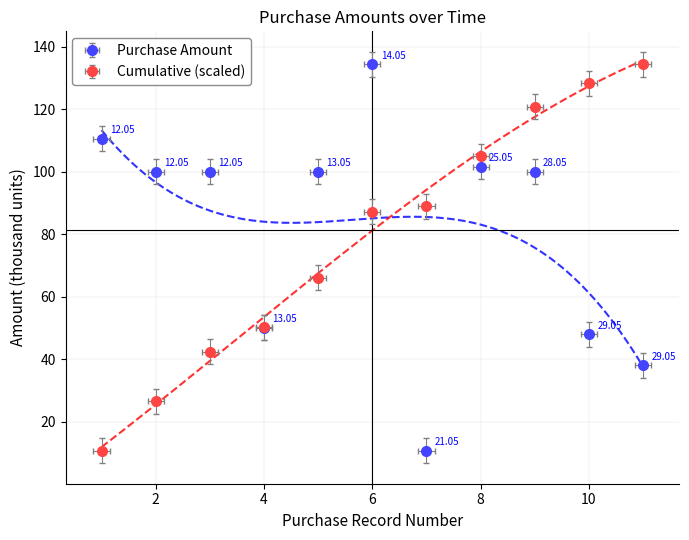

True or false: Unit Price and Purchase Amount cross at least once.

False